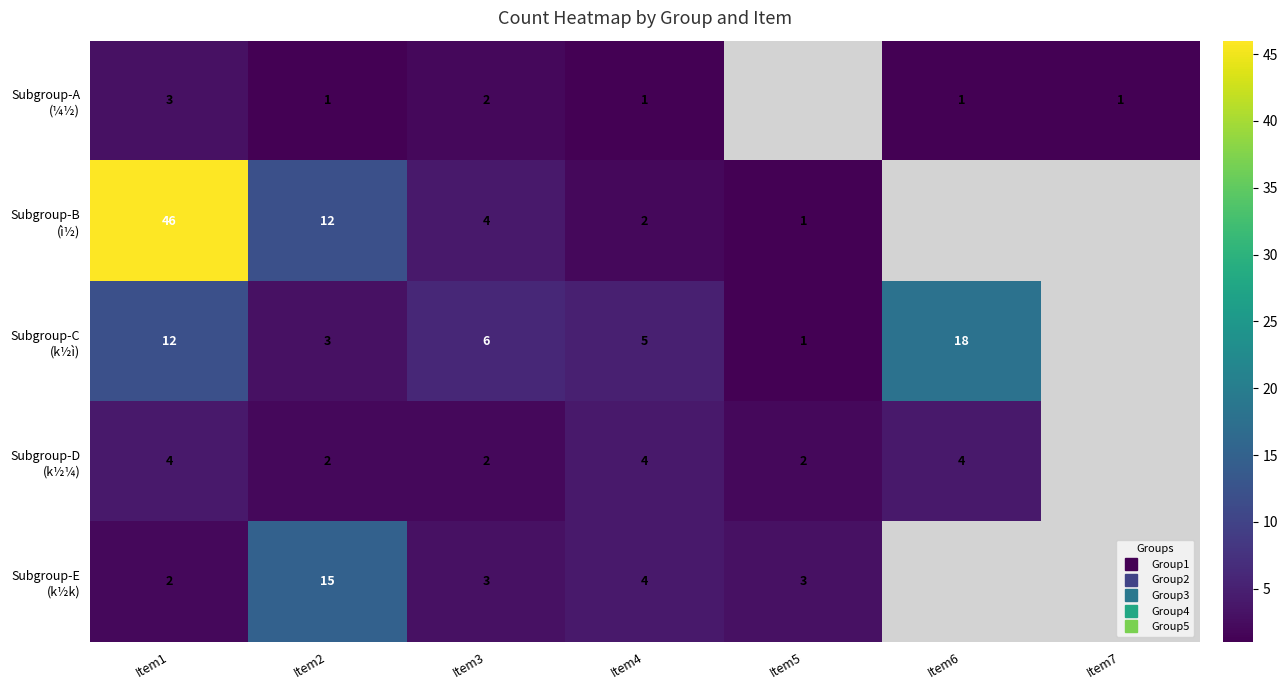

What is the difference between the highest and lowest values at Item3?

4.0